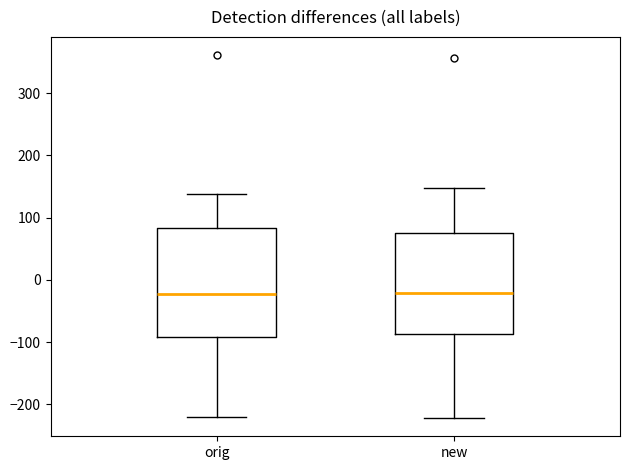

Where does the lower whisker of the box for new end on the y-axis? The values are not printed on the chart, so give them approximately, as read against the axis.

-220